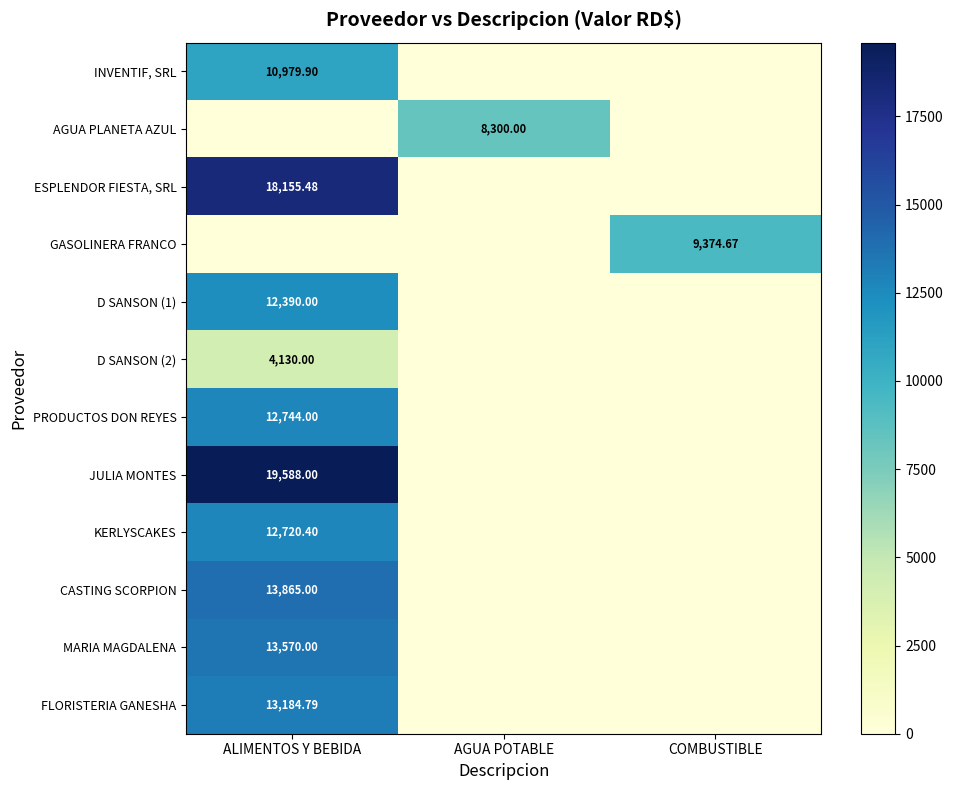

Which series changed the most between AGUA POTABLE and COMBUSTIBLE?

GASOLINERA FRANCO